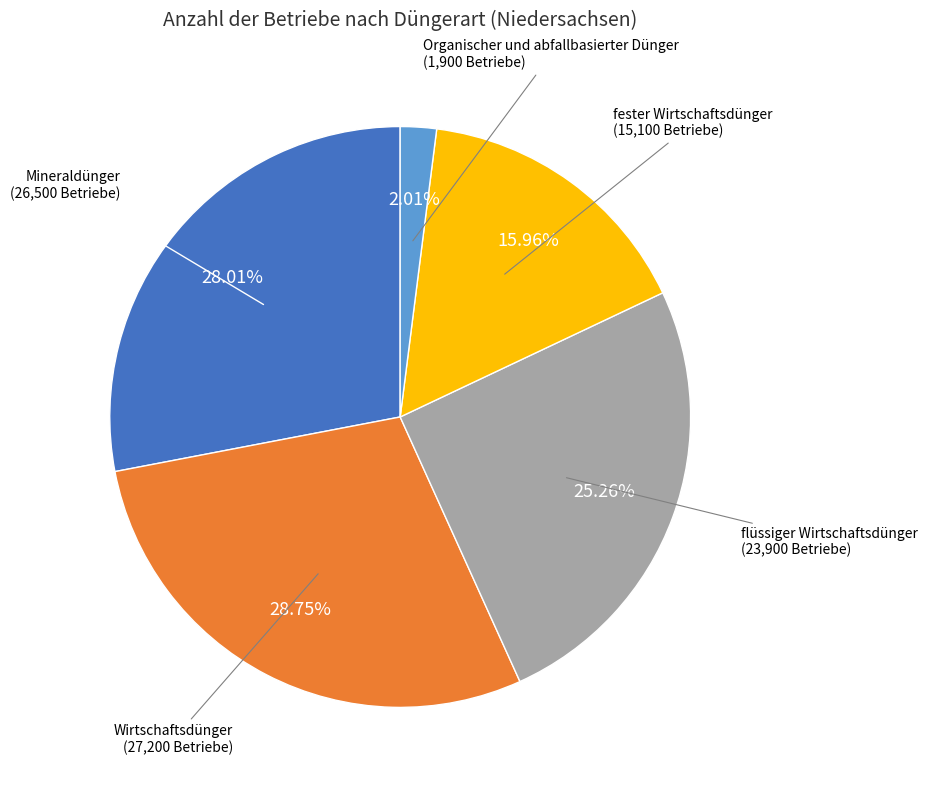

Which has a higher value, fester Wirtschaftsdünger or flüssiger Wirtschaftsdünger?

flüssiger Wirtschaftsdünger